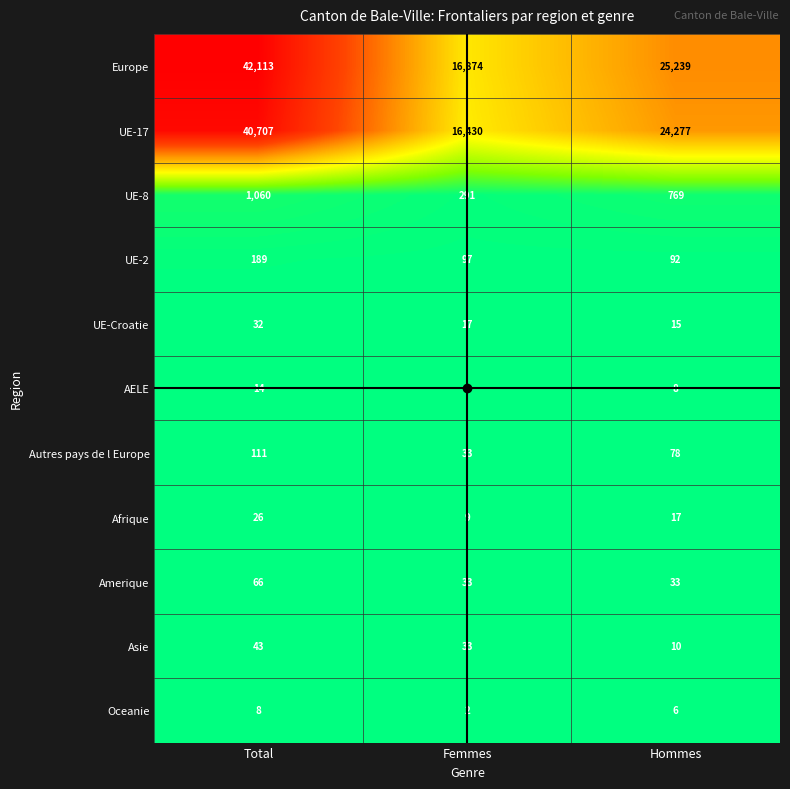

Count the number of categories in the chart.

3